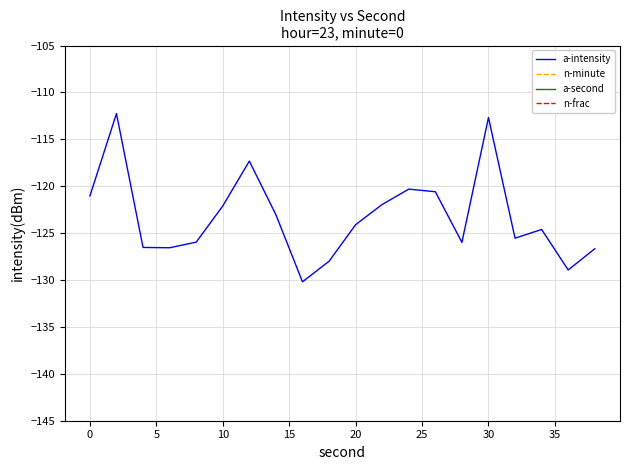

Reading right to left, transcribe all the data shown in this chart.

a-intensity: -126.7	-128.9	-124.6	-125.5	-112.7	-126.0	-120.6	-120.3	-121.9	-124.1	-128.0	-130.2	-123.0	-117.3	-122.1	-126.0	-126.6	-126.5	-112.3	-121.0
n-minute: 0.0	0.0	0.0	0.0	0.0	0.0	0.0	0.0	0.0	0.0	0.0	0.0	0.0	0.0	0.0	0.0	0.0	0.0	0.0	0.0
a-second: 38.0	36.0	34.0	32.0	30.0	28.0	26.0	24.0	22.0	20.0	18.0	16.0	14.0	12.0	10.0	8.0	6.0	4.0	2.0	0.0
n-frac: 0.0	0.0	0.0	0.0	0.0	0.0	0.0	0.0	0.0	0.0	0.0	0.0	0.0	0.0	0.0	0.0	0.0	0.0	0.0	0.0